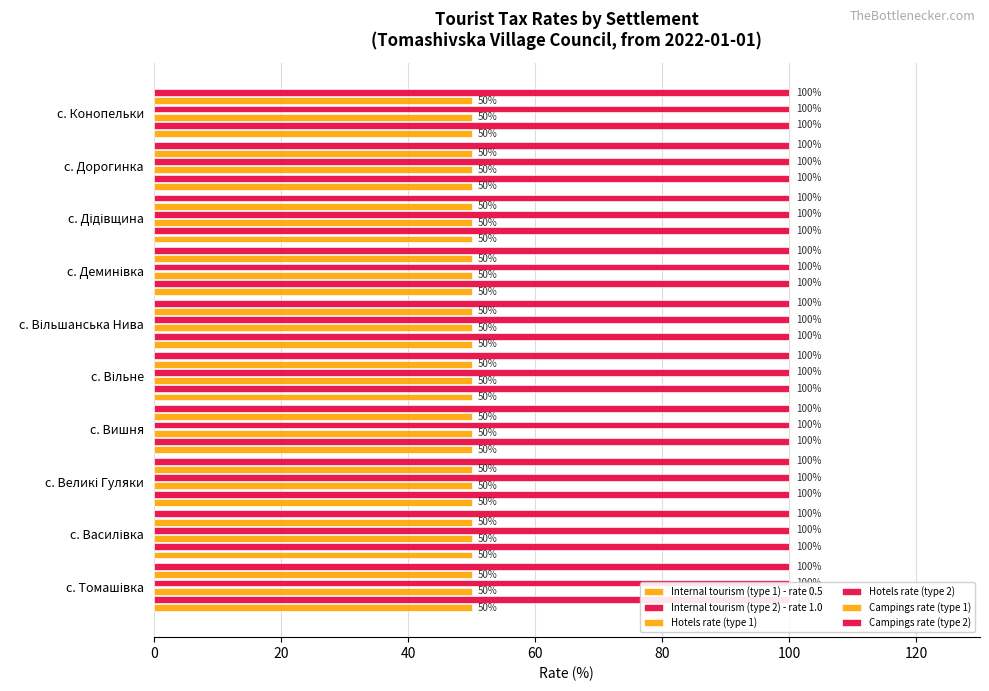

At с. Великі Гуляки, list the series in order from largest to smallest.

Internal tourism (type 2) - rate 1.0, Hotels rate (type 2), Campings rate (type 2), Internal tourism (type 1) - rate 0.5, Hotels rate (type 1), Campings rate (type 1)